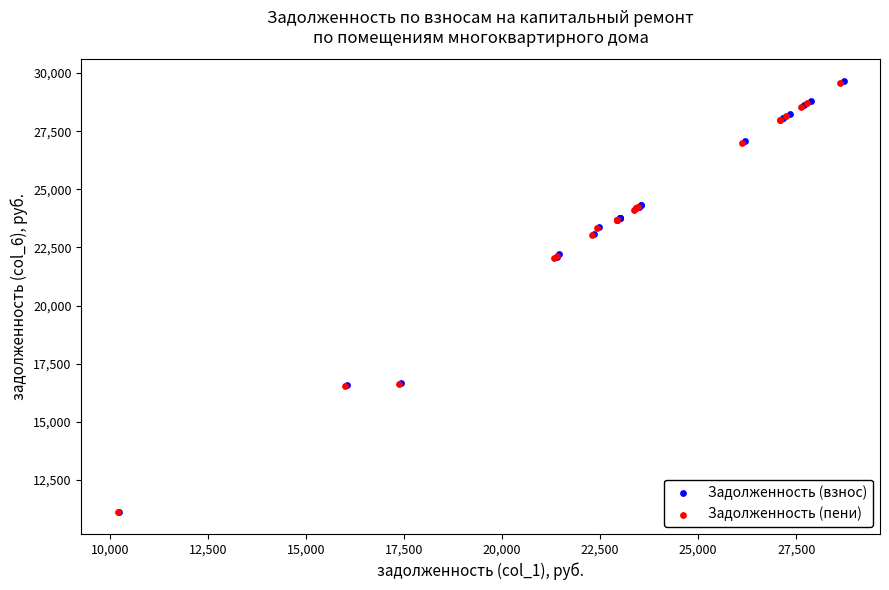

Which series has the widest spread of Y values?

Задолженность (взнос)